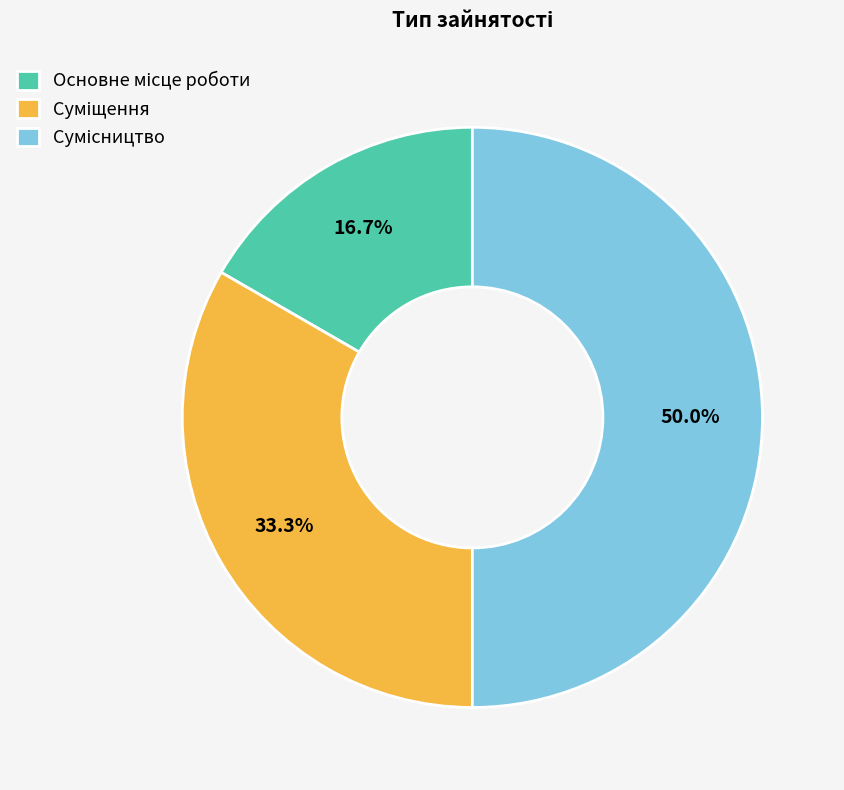

Does Основне місце роботи represent more than half of the total?

No